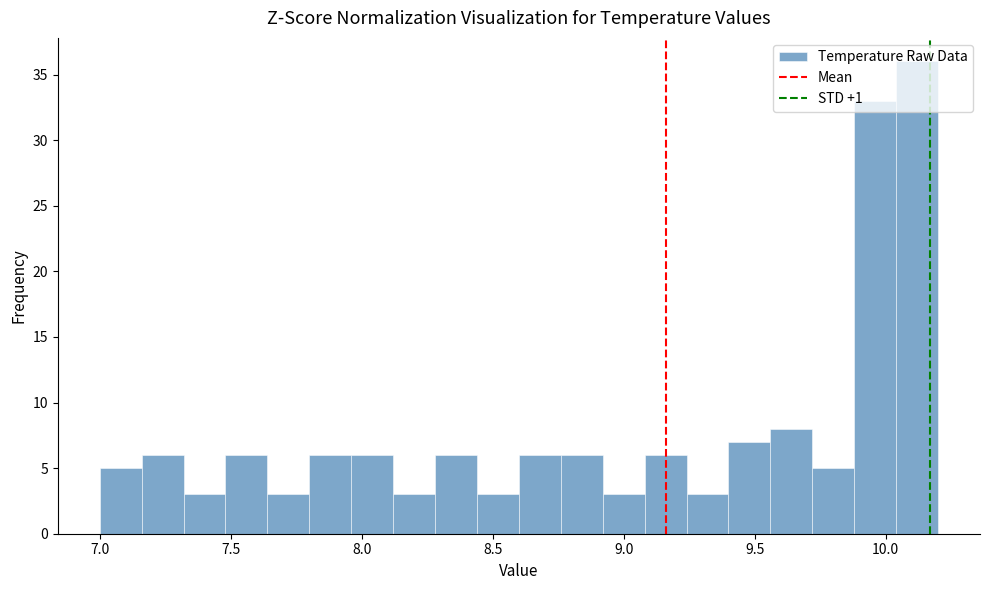

Read against the x-axis, roughly where is the centre of the tallest bar?

10.10